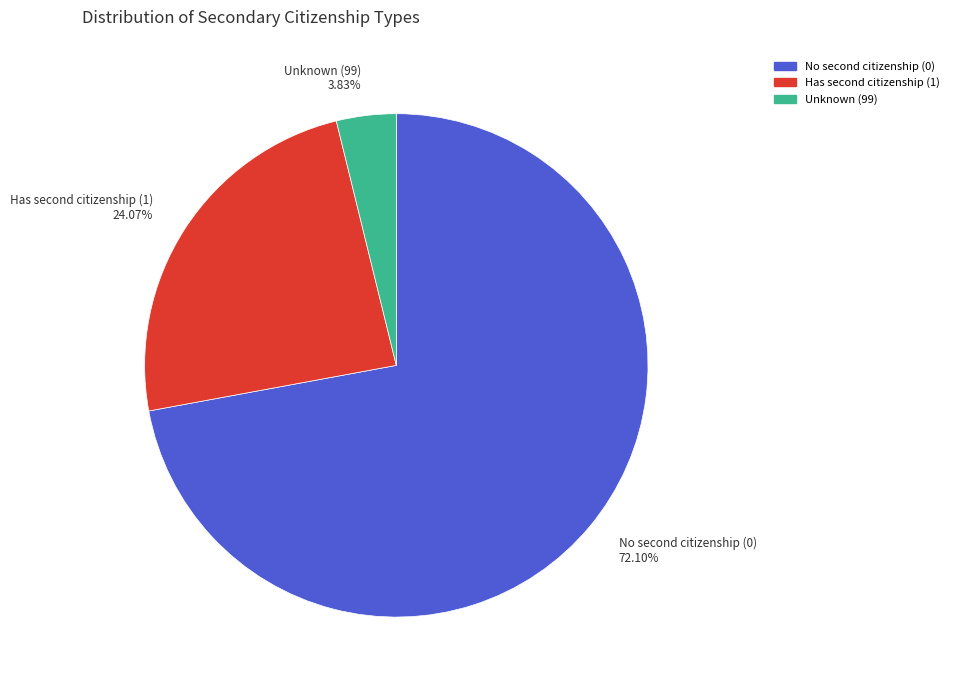

Which slice is the smallest?

Unknown (99) 3.83%